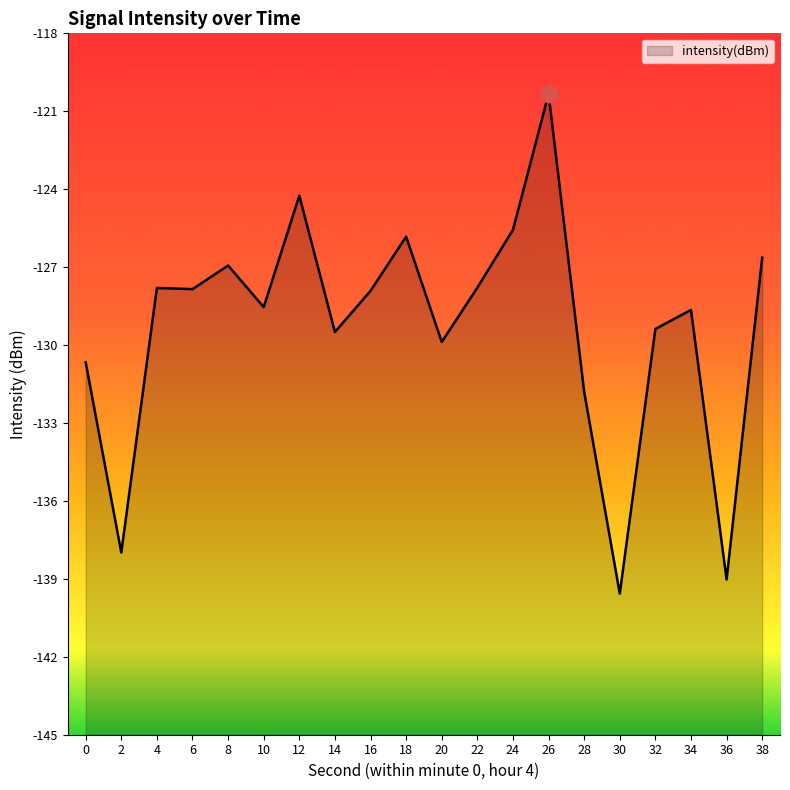

What is the average value?

-129.3